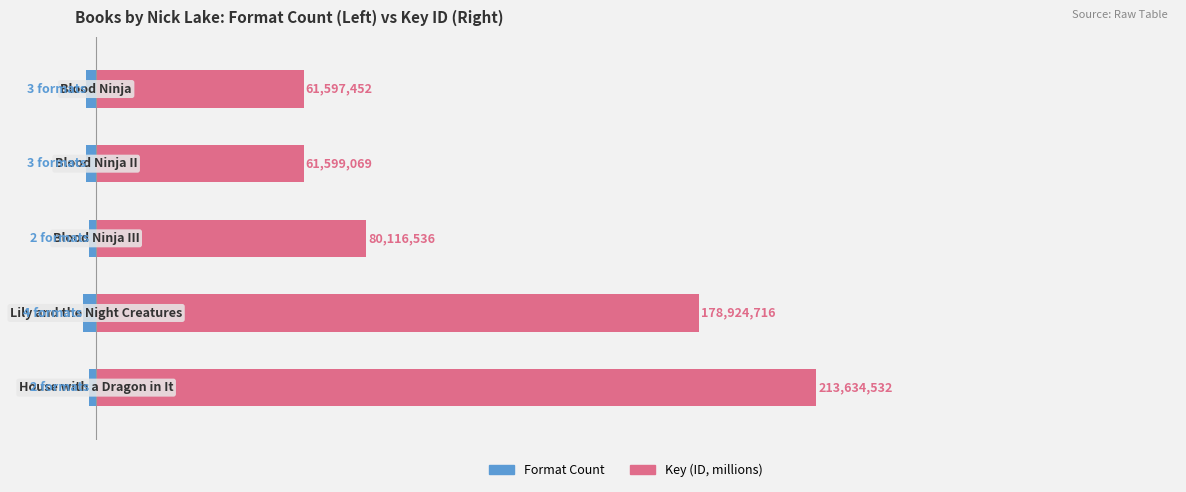

Rank the series by their maximum value, from lowest to highest.

Format Count, Key (millions)